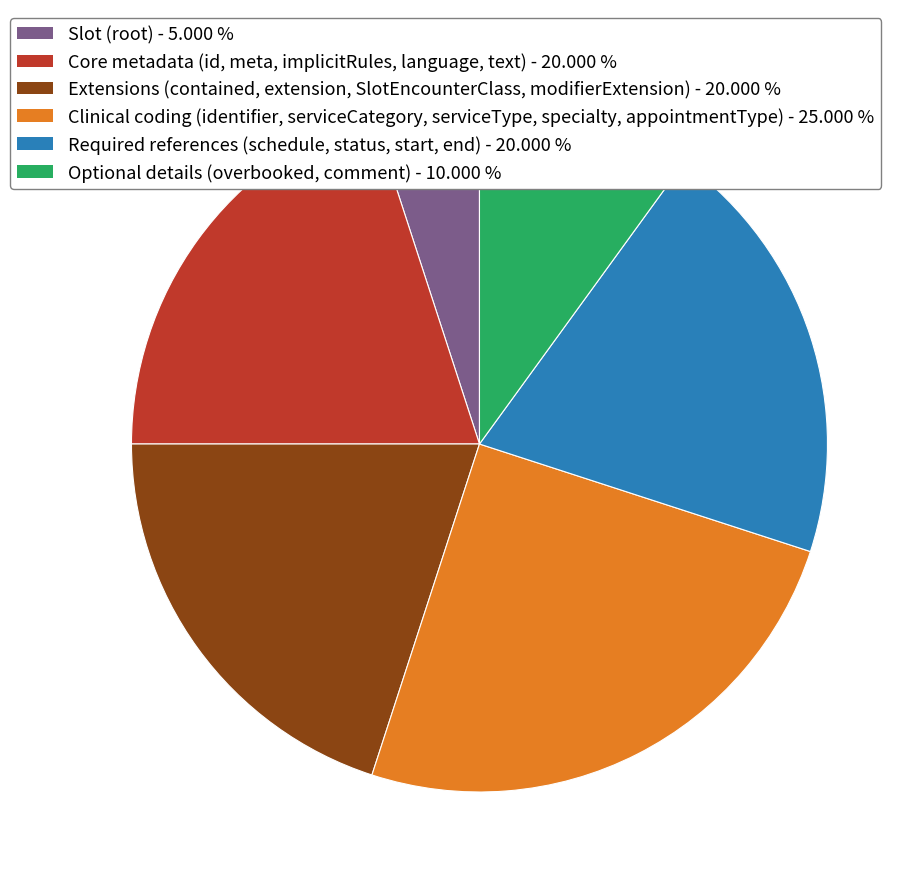

Is there a majority slice in this chart?

No